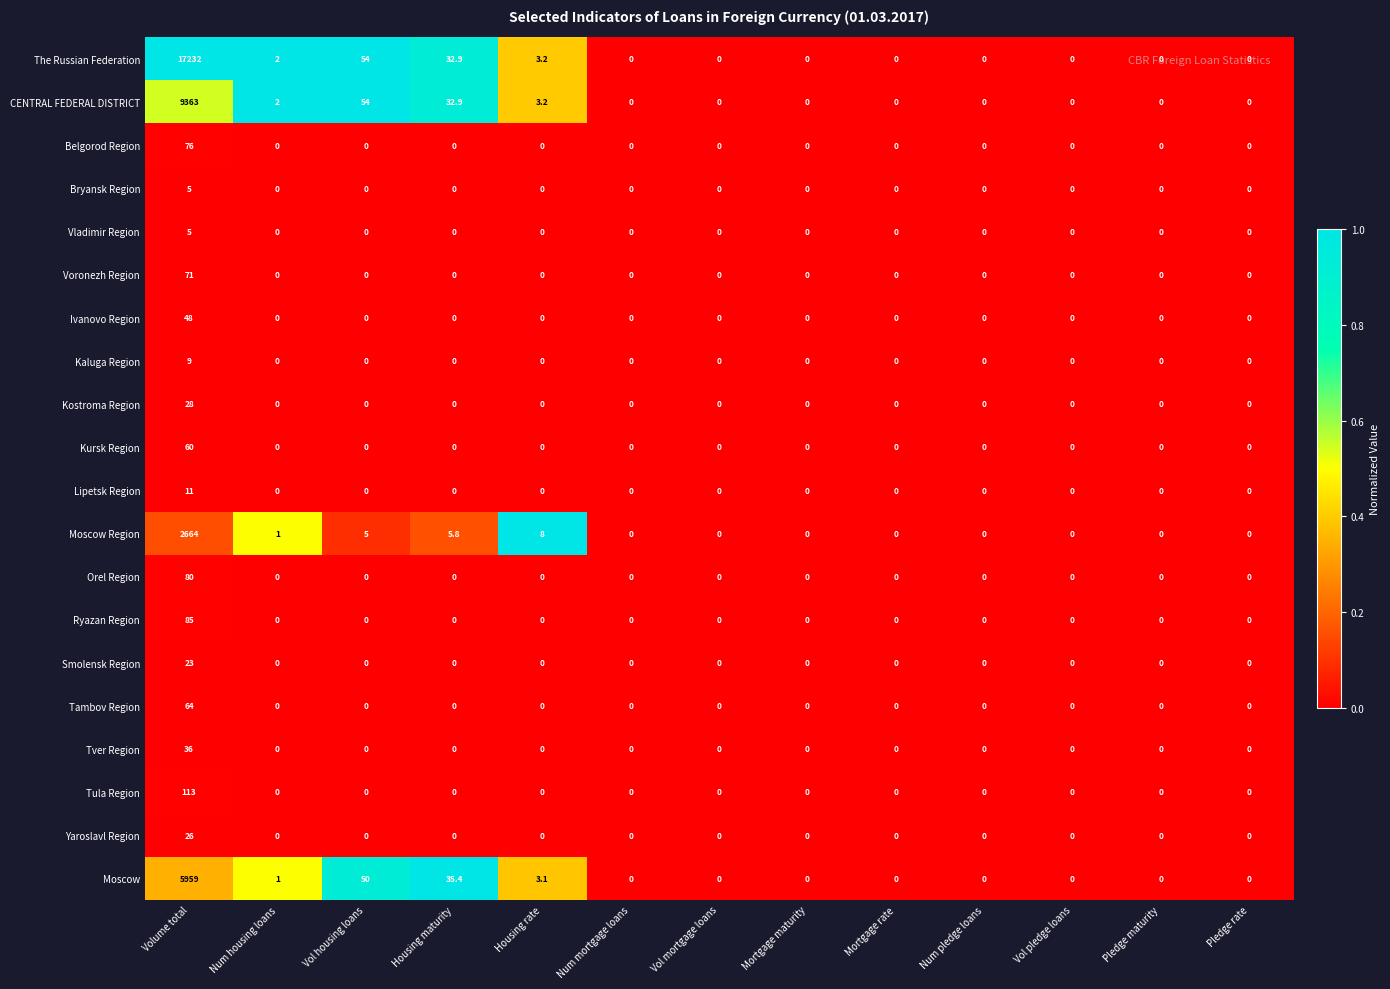

What is the spread (max minus min) of values at Volume total?

17227.0